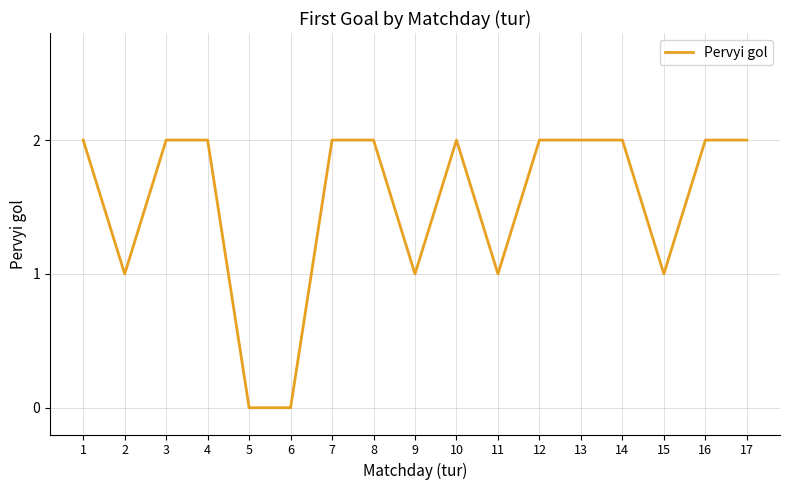

True or false: the data shows 2 at 3.

True